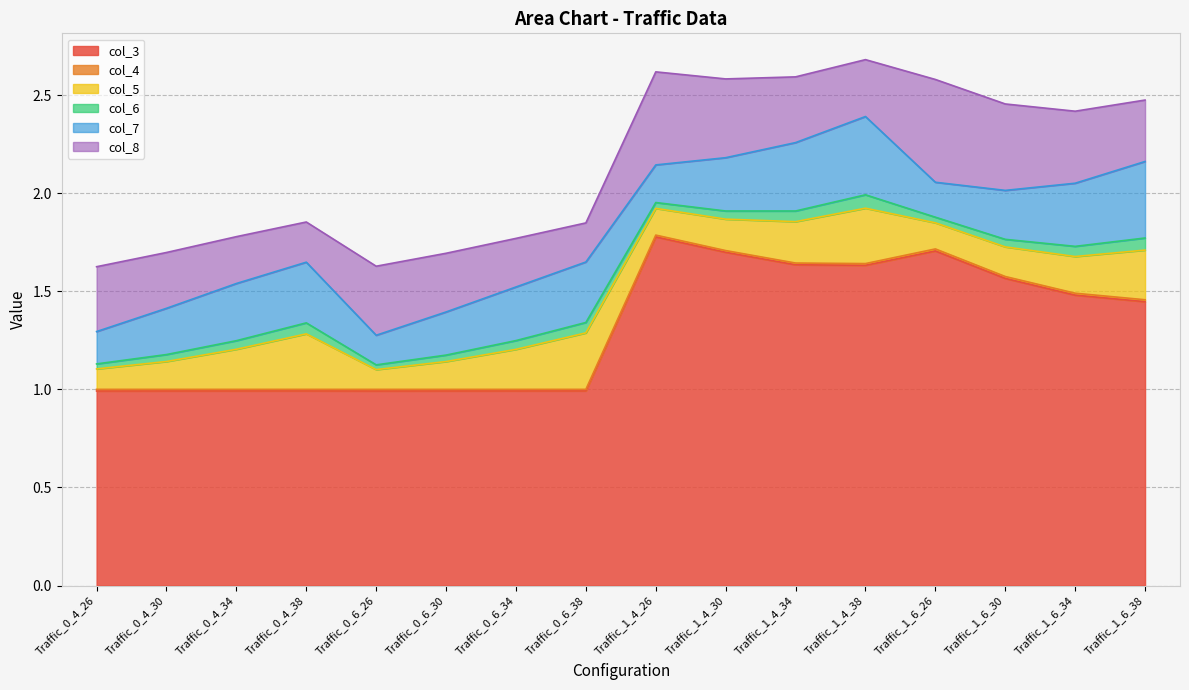

Reading right to left, what are all the values shown in this chart?

col_3: 1.4	1.5	1.6	1.7	1.6	1.6	1.7	1.8	1.0	1.0	1.0	1.0	1.0	1.0	1.0	1.0
col_4: 0.0	0.0	0.0	0.0	0.0	0.0	0.0	0.0	0.0	0.0	0.0	0.0	0.0	0.0	0.0	0.0
col_5: 0.3	0.2	0.2	0.1	0.3	0.2	0.2	0.1	0.3	0.2	0.1	0.1	0.3	0.2	0.1	0.1
col_6: 0.1	0.1	0.0	0.0	0.1	0.1	0.0	0.0	0.1	0.0	0.0	0.0	0.1	0.0	0.0	0.0
col_7: 0.4	0.3	0.2	0.2	0.4	0.3	0.3	0.2	0.3	0.3	0.2	0.2	0.3	0.3	0.2	0.2
col_8: 0.3	0.4	0.4	0.5	0.3	0.3	0.4	0.5	0.2	0.2	0.3	0.4	0.2	0.2	0.3	0.3